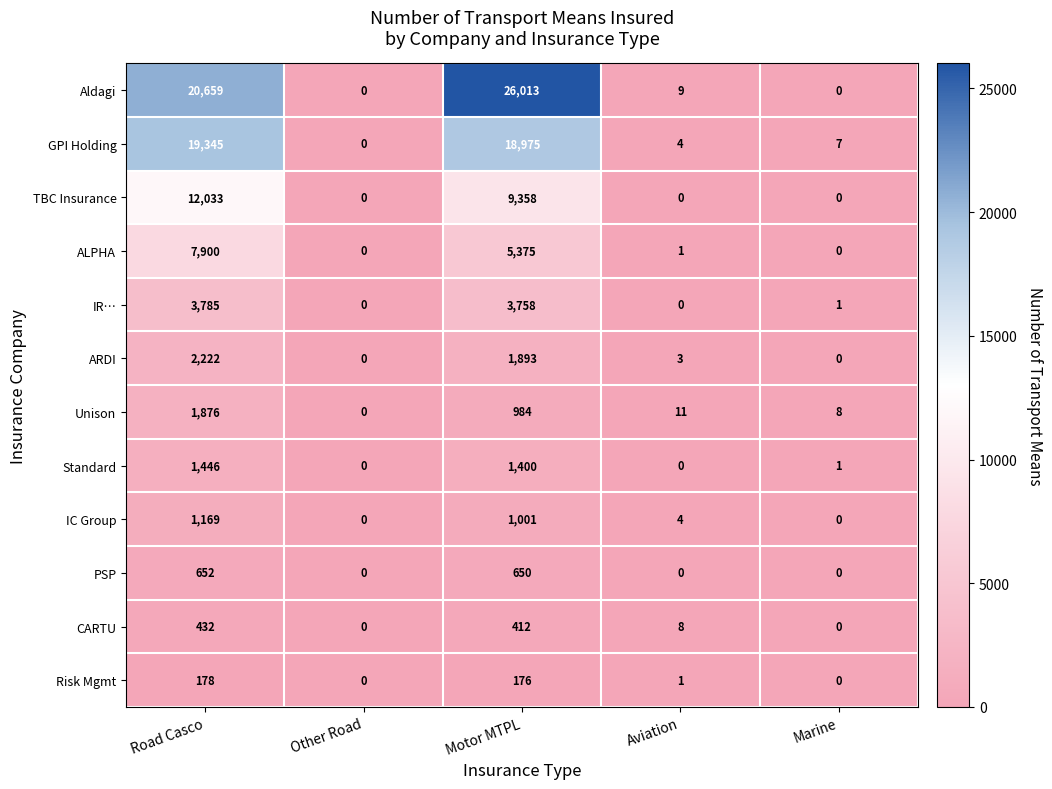

What is the sum of all IC Group values?

2174